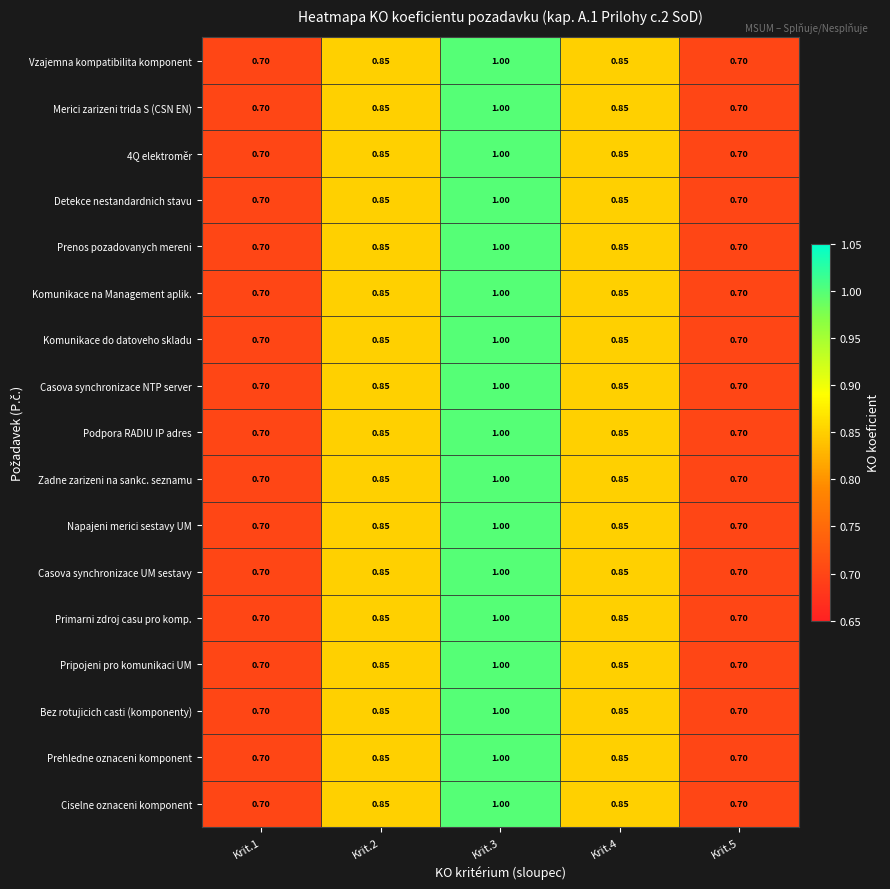

Is the value of Komunikace do datoveho skladu at Krit.3 greater than the value of Merici zarizeni trida S (CSN EN) at Krit.4?

Yes